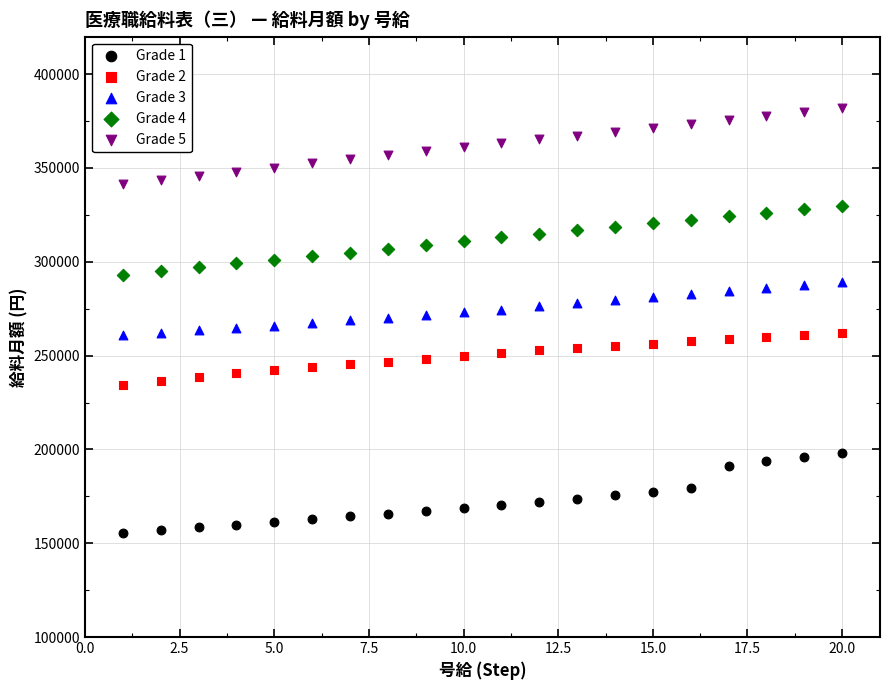

What is the X range (max minus min) for the scatter plot?

19